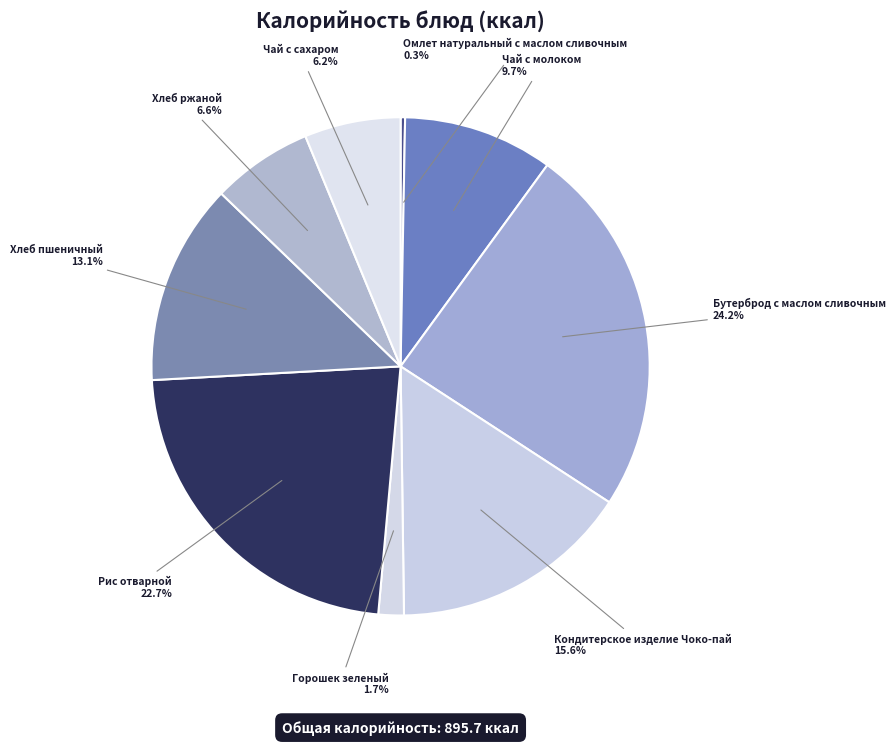

Do Хлеб ржаной and Чай с молоком together represent more than half of the pie?

No